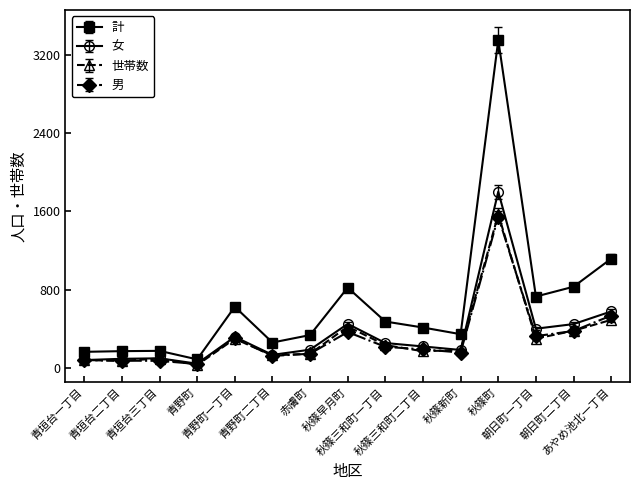

True or false: 男 has more than 0 interior local peaks.

True